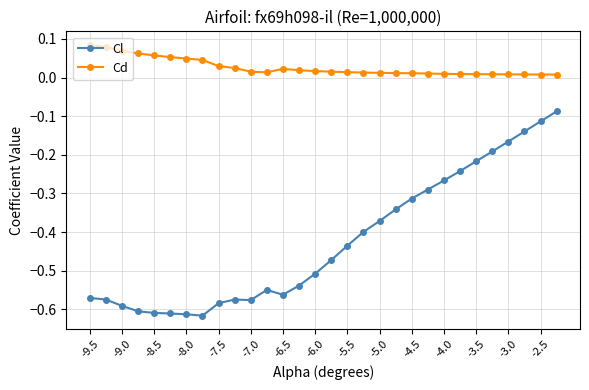

True or false: Cd and Cl cross at least once.

False